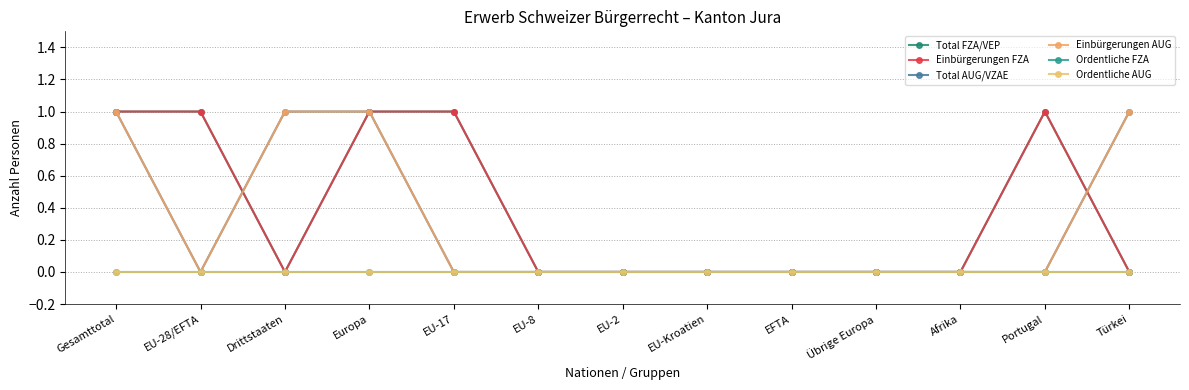

Which series has the largest total across all categories?

Total FZA/VEP